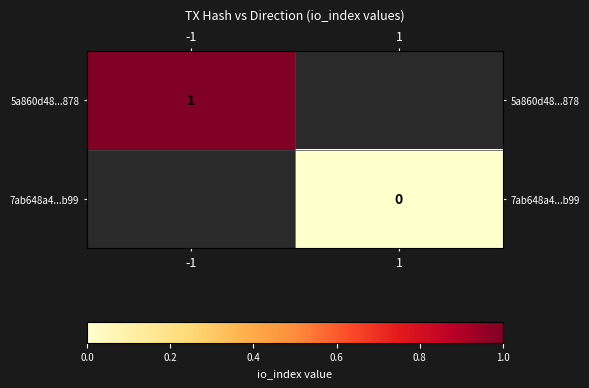

The 5a860d48...878 series shows 0.6 at -1. True or false?

False